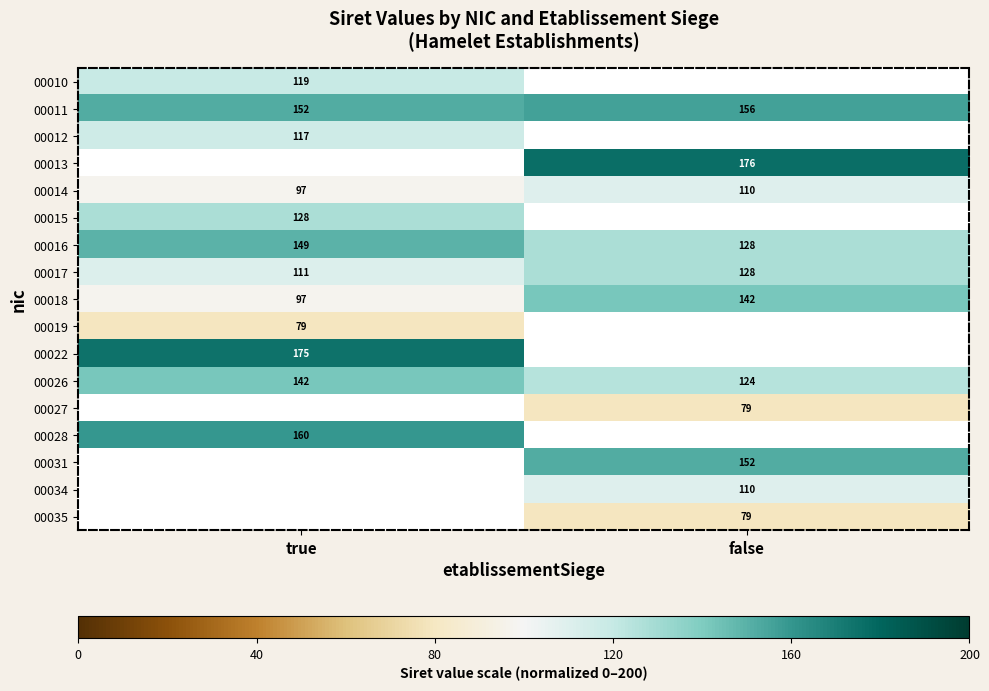

At which label is 00016 closest to 138?

false